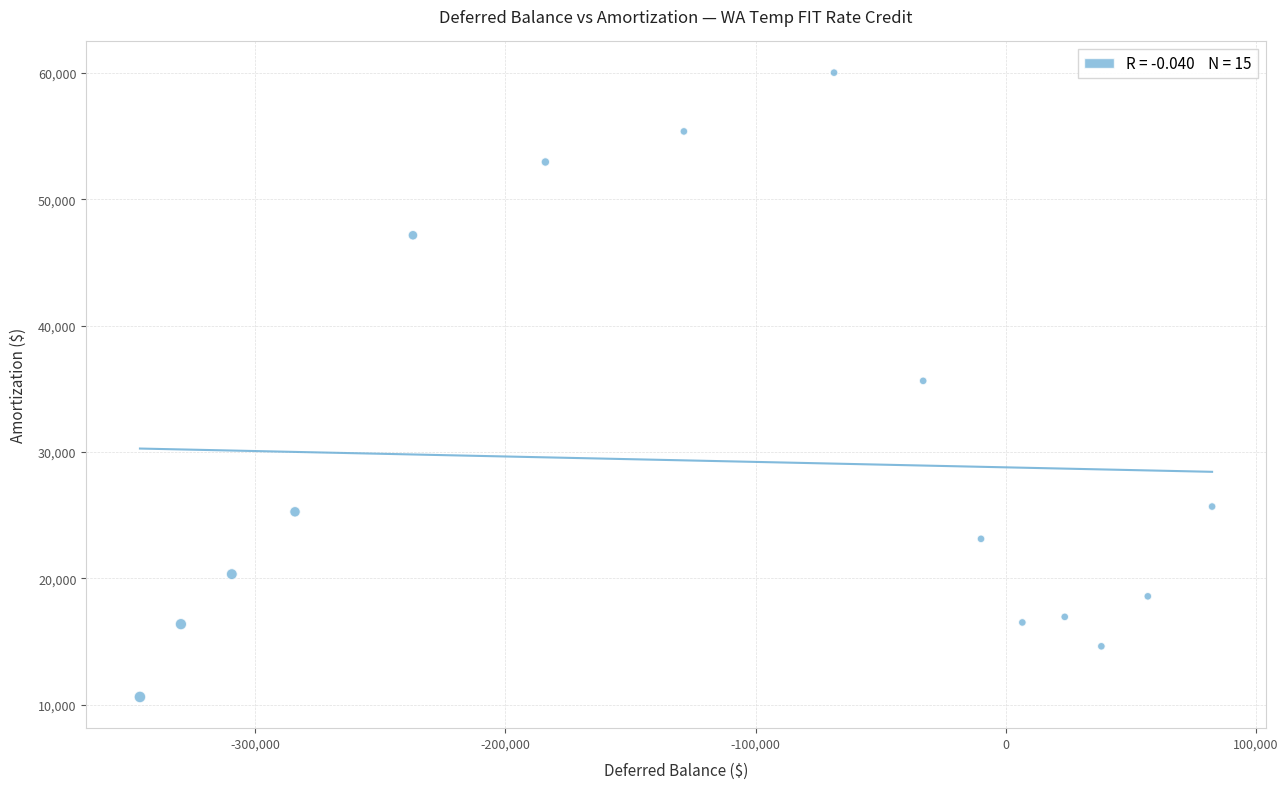

What is the range of Y values (max minus min)?

49392.0